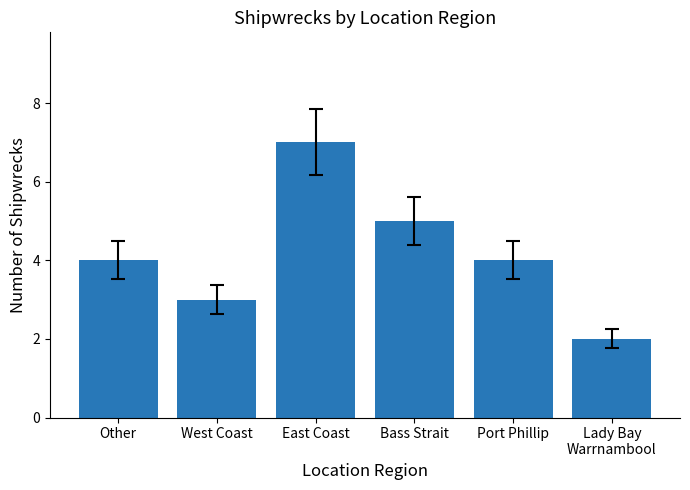

How many bars are there in total?

6